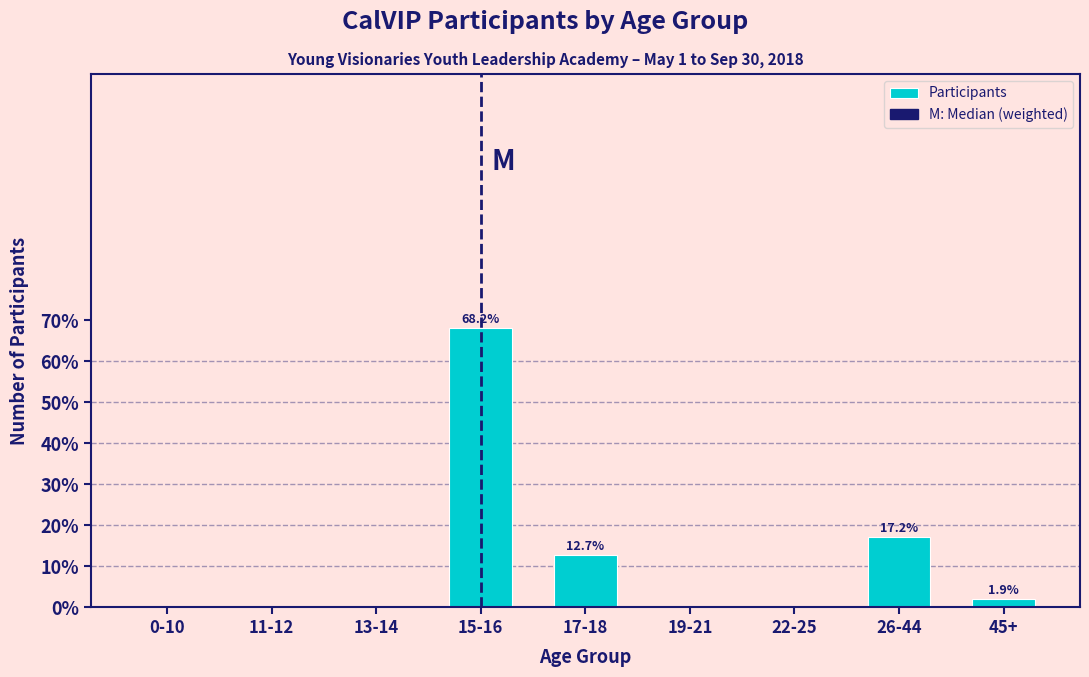

Reading left to right, list all the values displayed in this chart.

0-10=0.0	11-12=0.0	13-14=0.0	15-16=68.2	17-18=12.7	19-21=0.0	22-25=0.0	26-44=17.2	45+=1.9